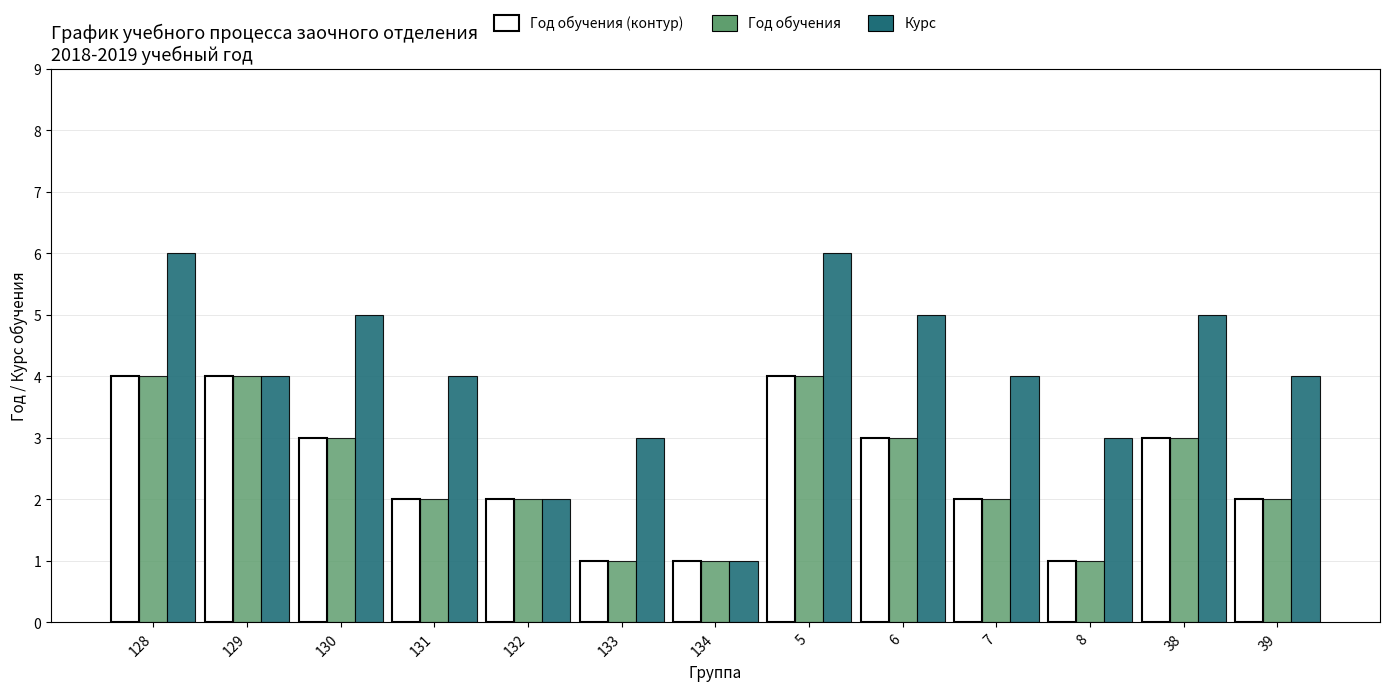

How many data points does each series have?

13